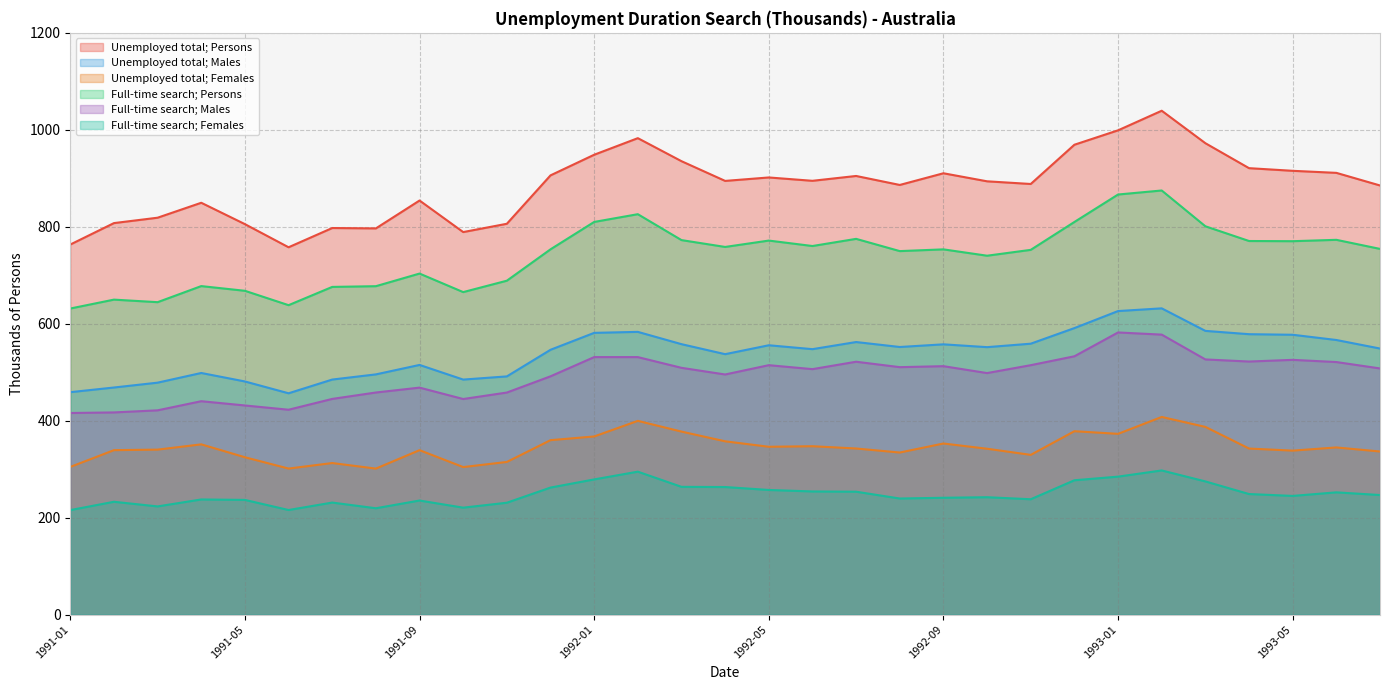

What is the difference between the second highest and minimum values in the > Unemployed looked for full-time work ;  > Males ; series?

161.7